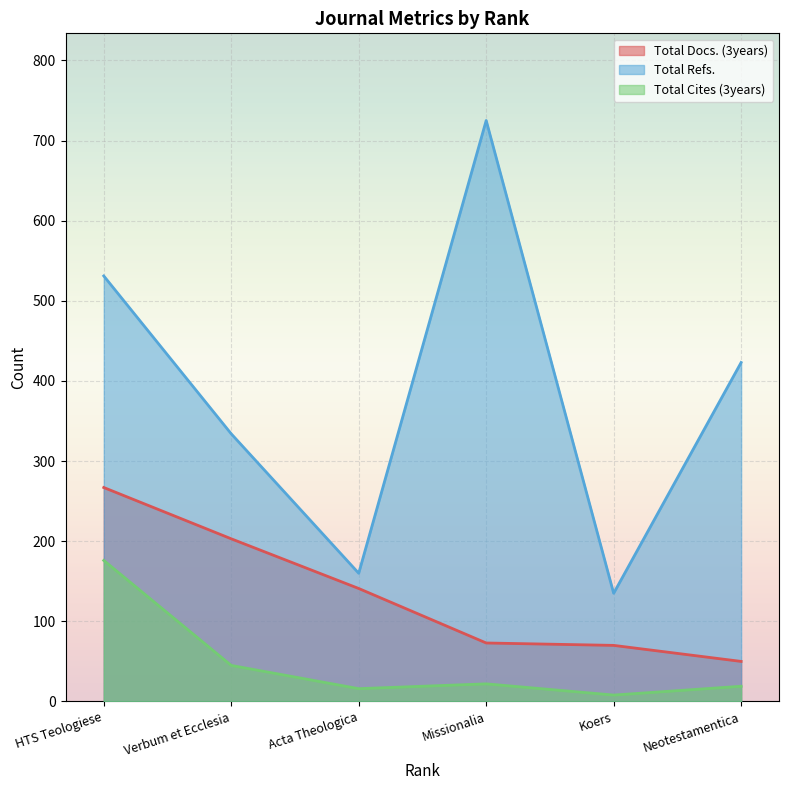

What is the sum of the Total Cites (3years) values at HTS Teologiese and Acta Theologica?

192